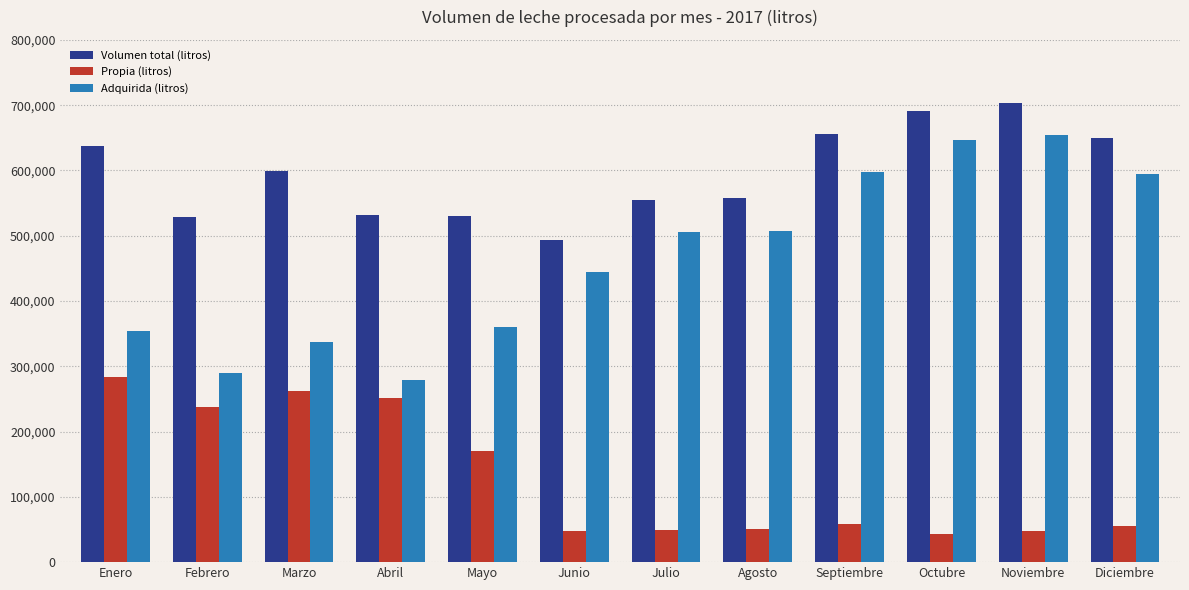

Rank the series by their average value, from lowest to highest.

Propia (litros), Adquirida (litros), Volumen total (litros)